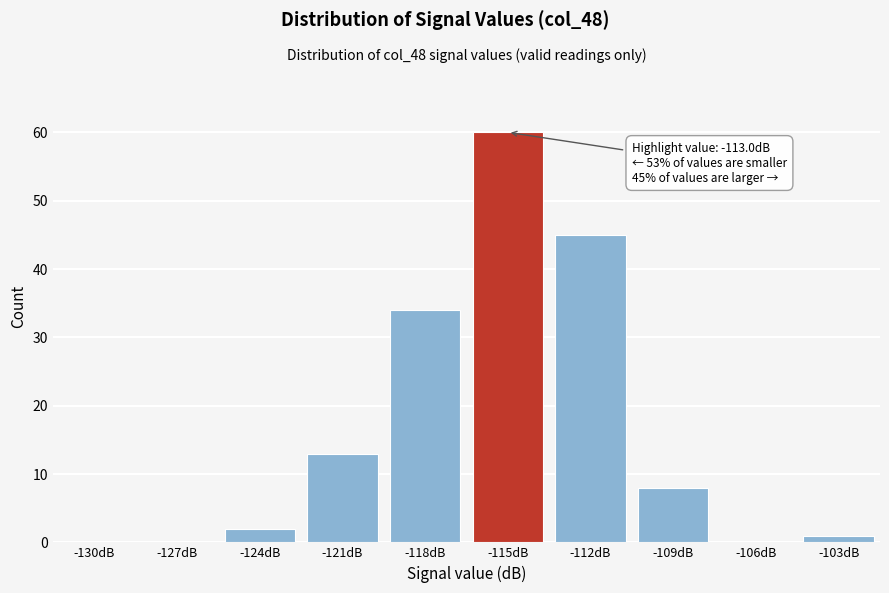

Reading left to right, extract all data points from this chart.

-130dB=0	-127dB=0	-124dB=2	-121dB=13	-118dB=34	-115dB=60	-112dB=45	-109dB=8	-106dB=0	-103dB=1